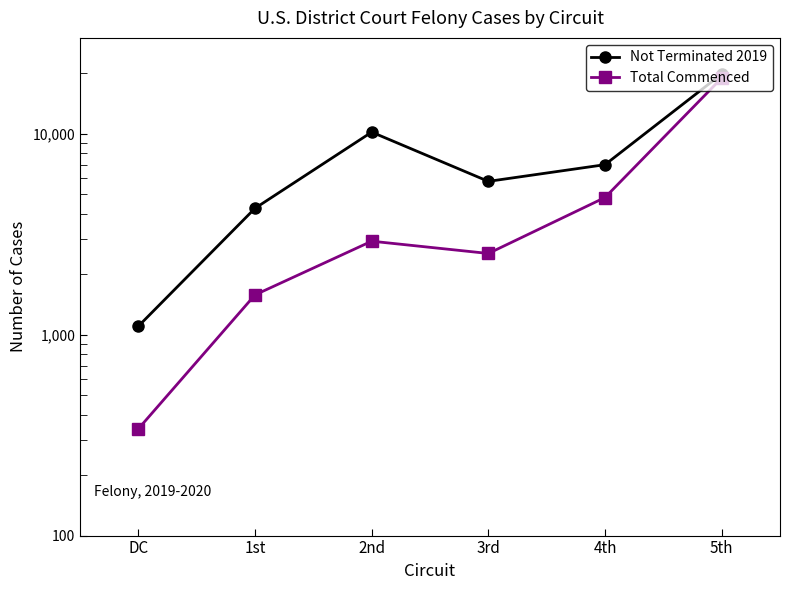

True or false: Total Commenced has a value of 340 at DC.

True